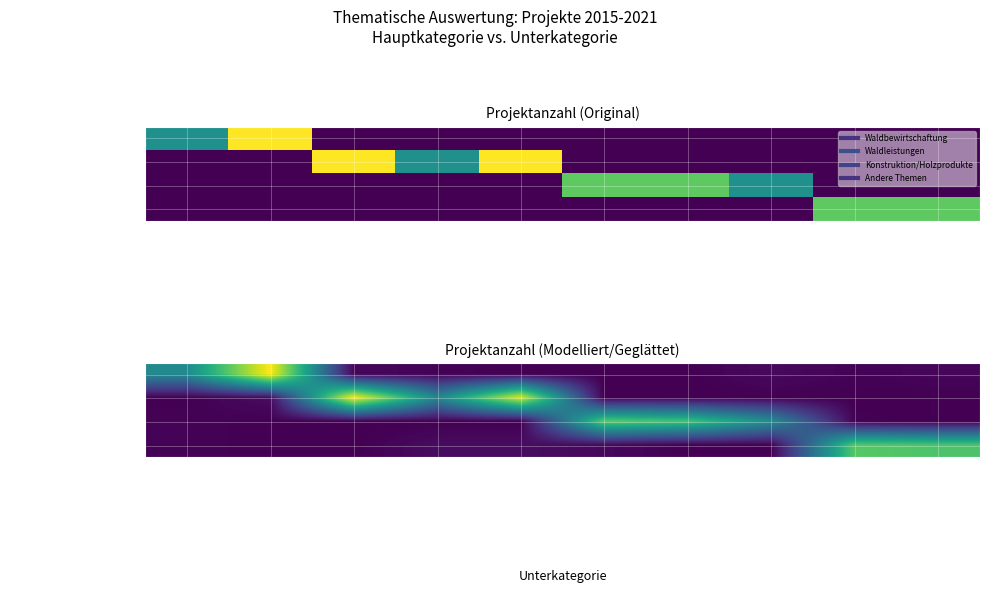

How many positive values does the Waldbewirtschaftung series have?

7